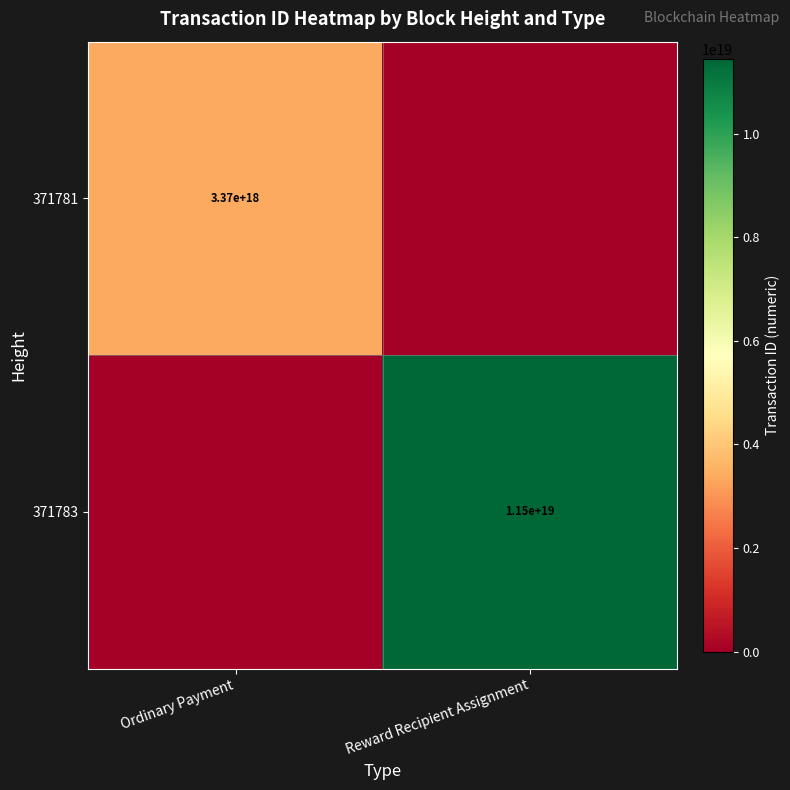

The 371781 series shows 1966364542544990976 at Ordinary Payment. True or false?

False